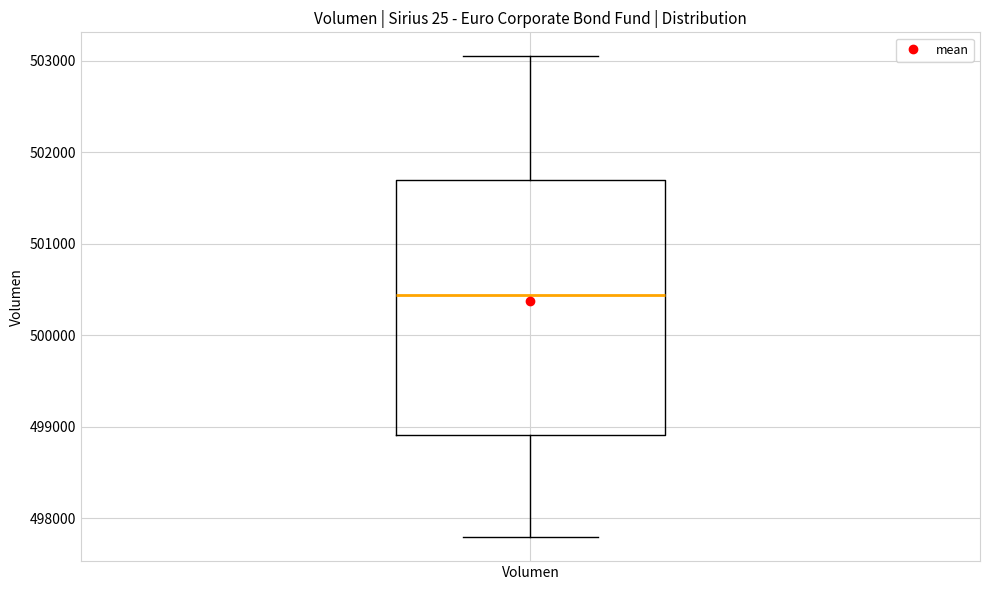

Where does the median line of the box for Volumen sit on the y-axis? The values are not printed on the chart, so give them approximately, as read against the axis.

500400